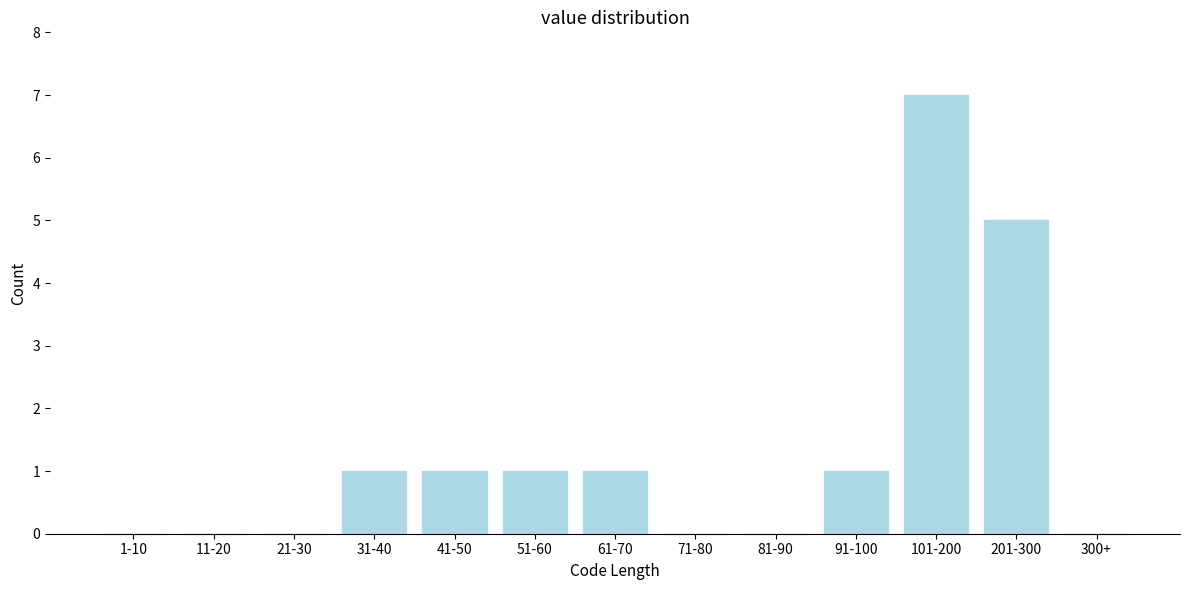

Reading right to left, extract all data points from this chart.

300+=0	201-300=5	101-200=7	91-100=1	81-90=0	71-80=0	61-70=1	51-60=1	41-50=1	31-40=1	21-30=0	11-20=0	1-10=0